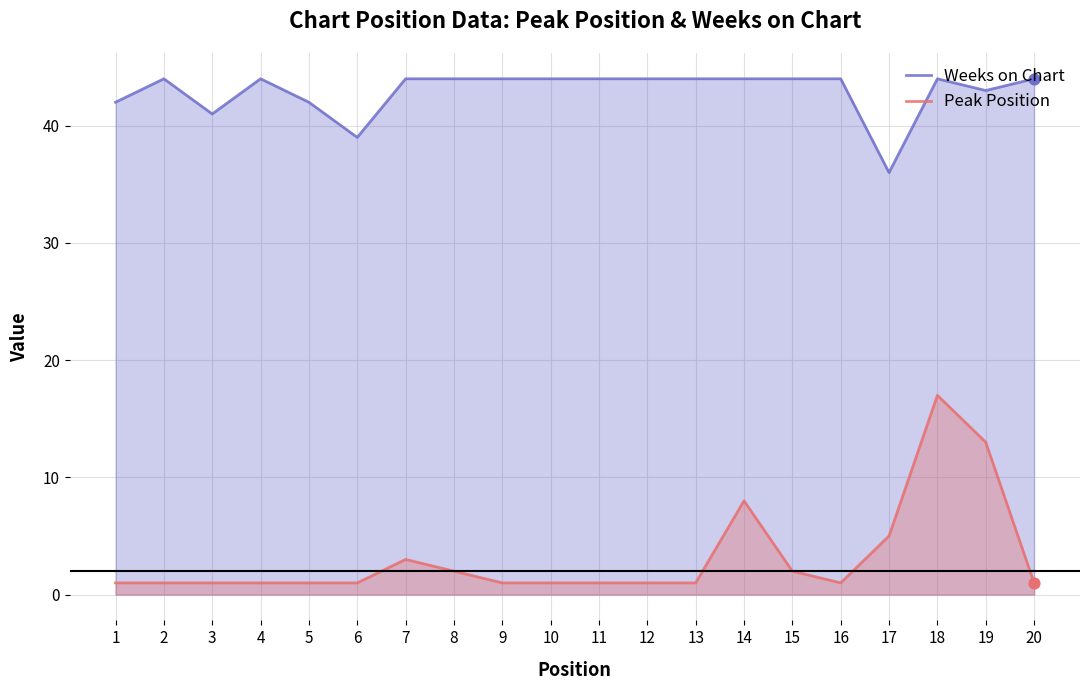

Which series contains the lowest Y value?

Peak Position